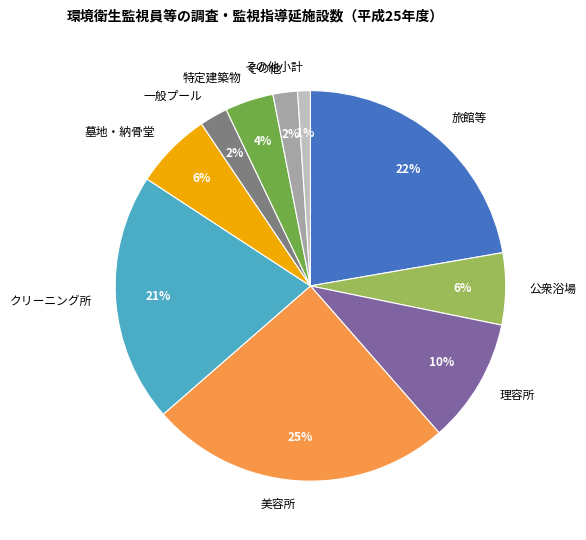

Do 墓地・納骨堂 and クリーニング所 together represent more than half of the pie?

No